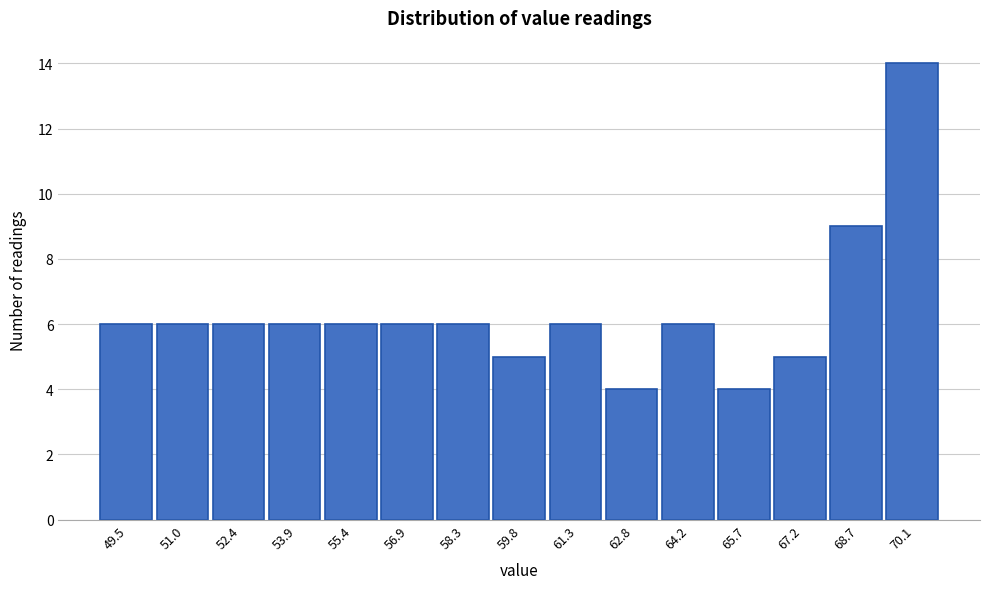

Reading left to right, extract all data points from this chart.

49.5=6	51.0=6	52.4=6	53.9=6	55.4=6	56.9=6	58.3=6	59.8=5	61.3=6	62.8=4	64.2=6	65.7=4	67.2=5	68.7=9	70.1=14